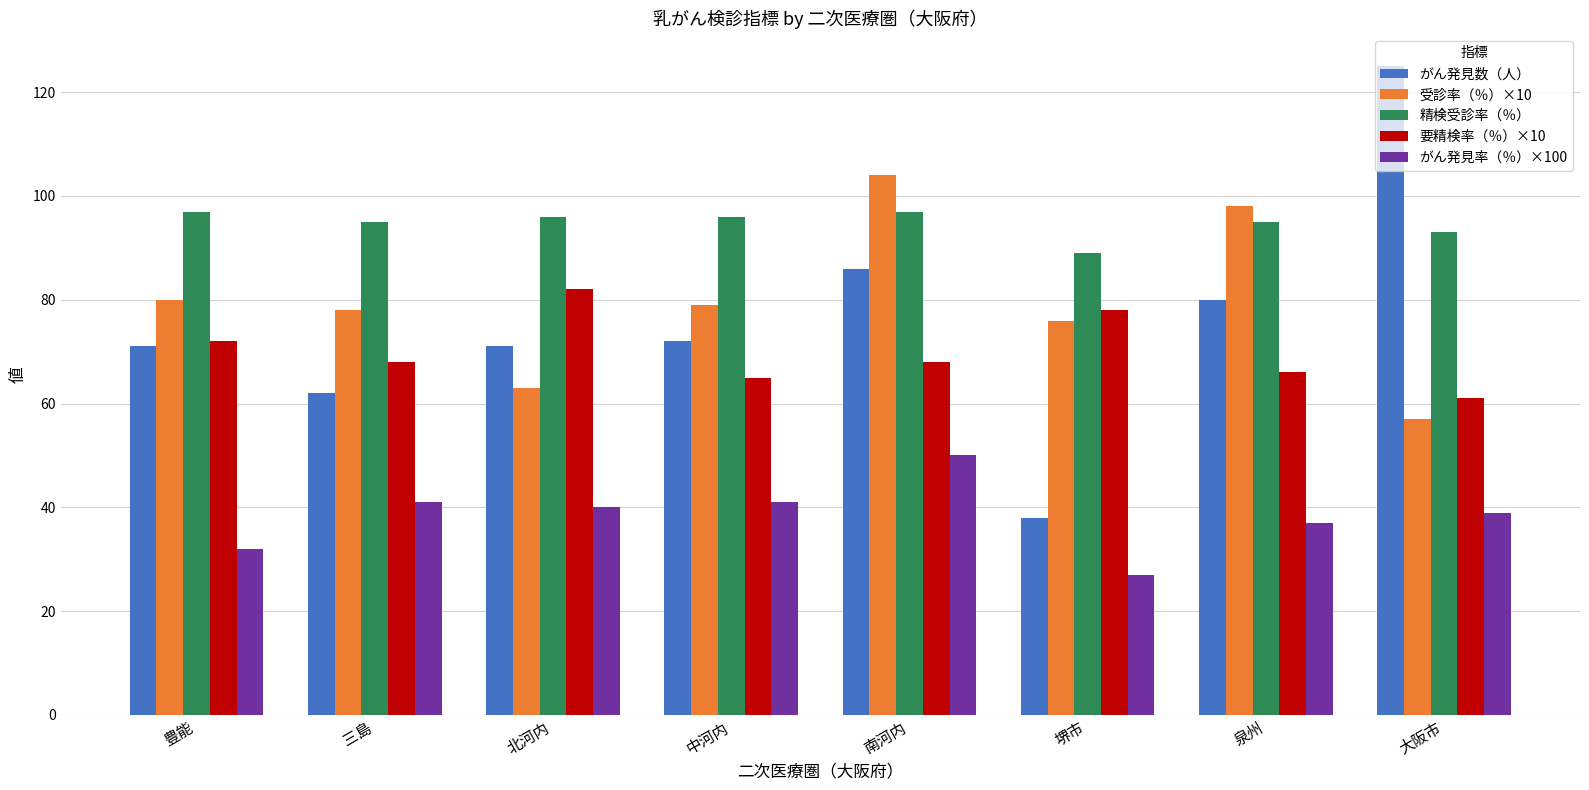

What position from the right is 大阪市?

1